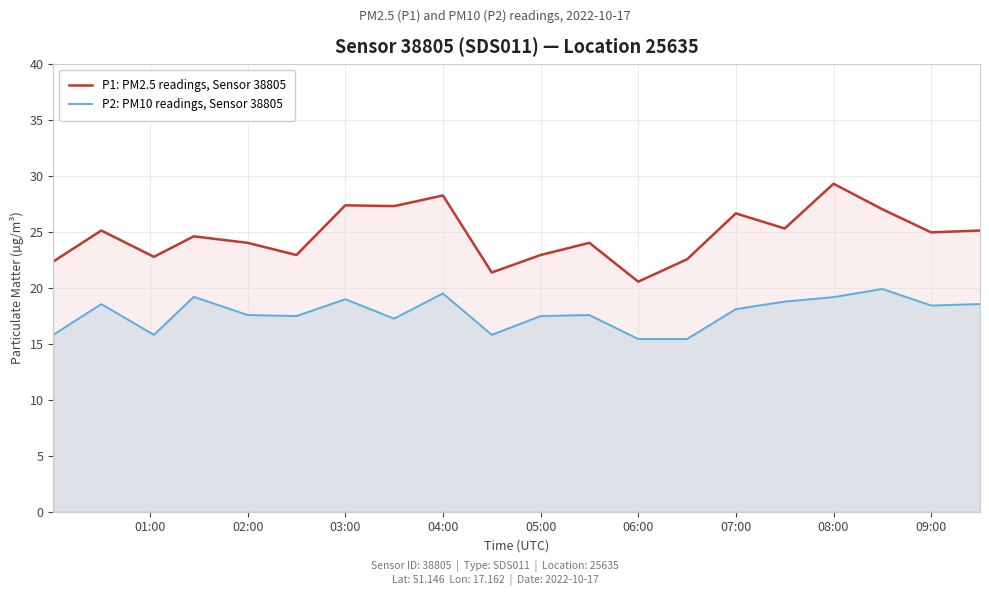

Count the number of data series in this chart.

2